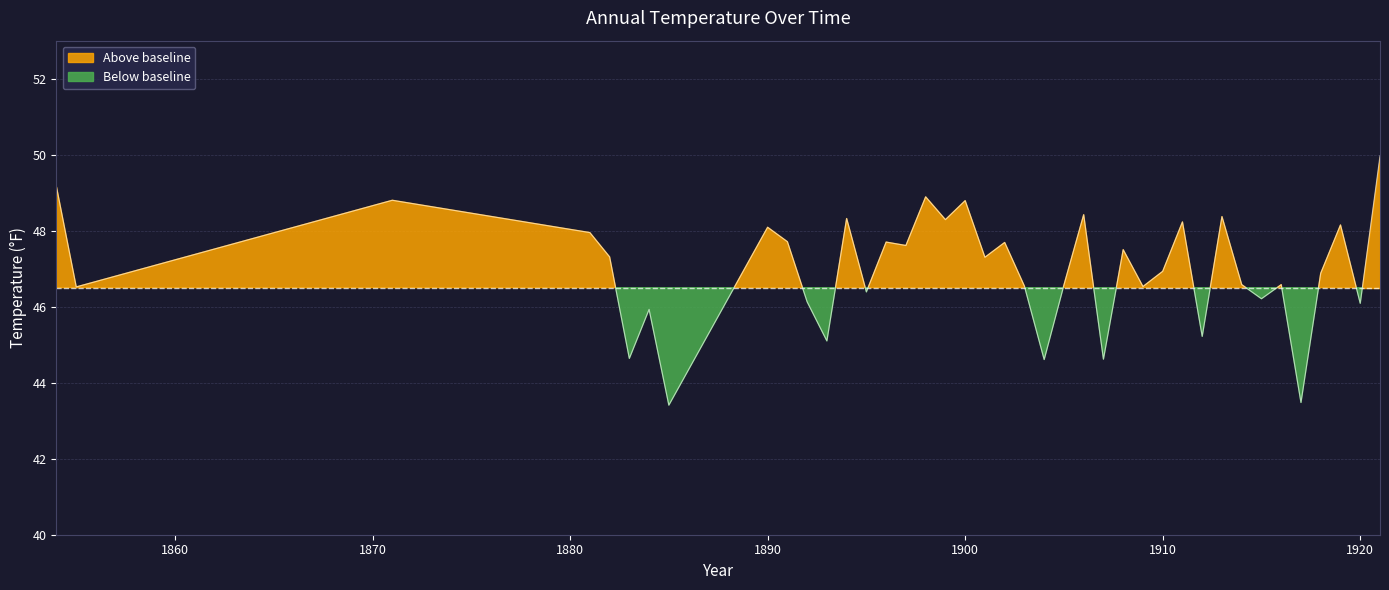

At which label does the data first exceed 47?

1854